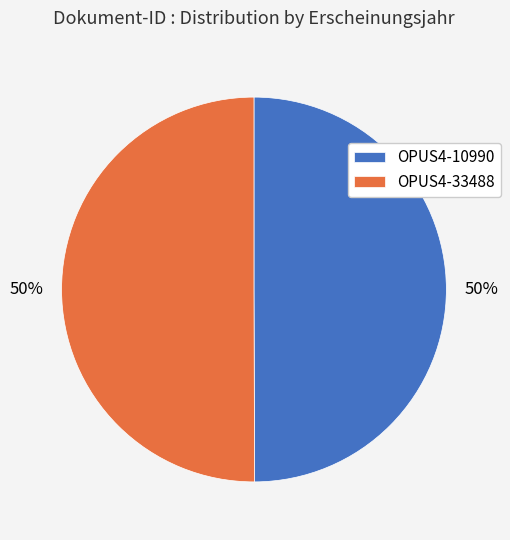

Is the sum of OPUS4-33488 and OPUS4-10990 greater than half?

Yes